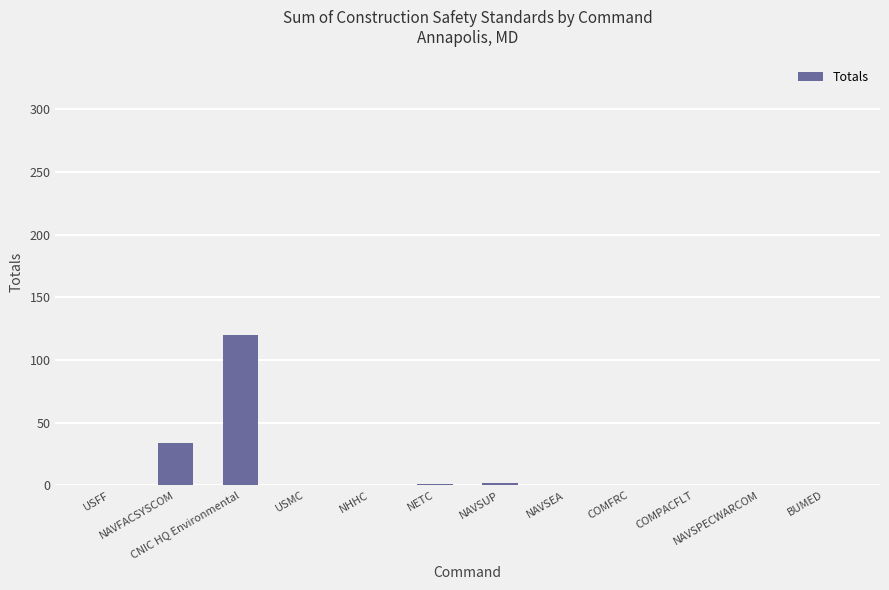

How many categories are shown in the chart?

12